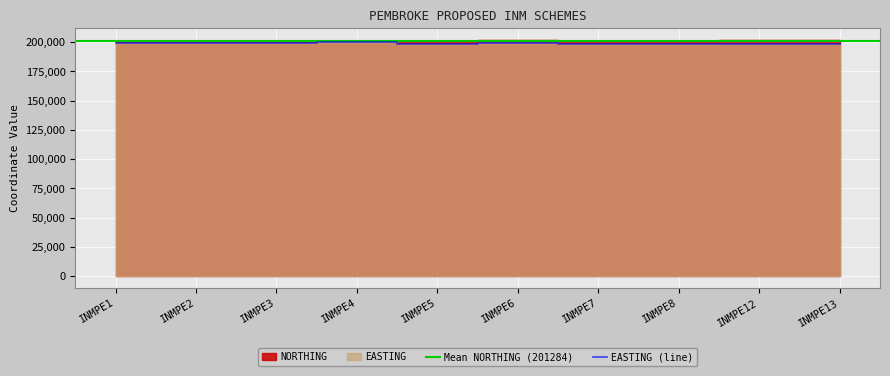

Rank the series by their maximum value, from lowest to highest.

EASTING, NORTHING